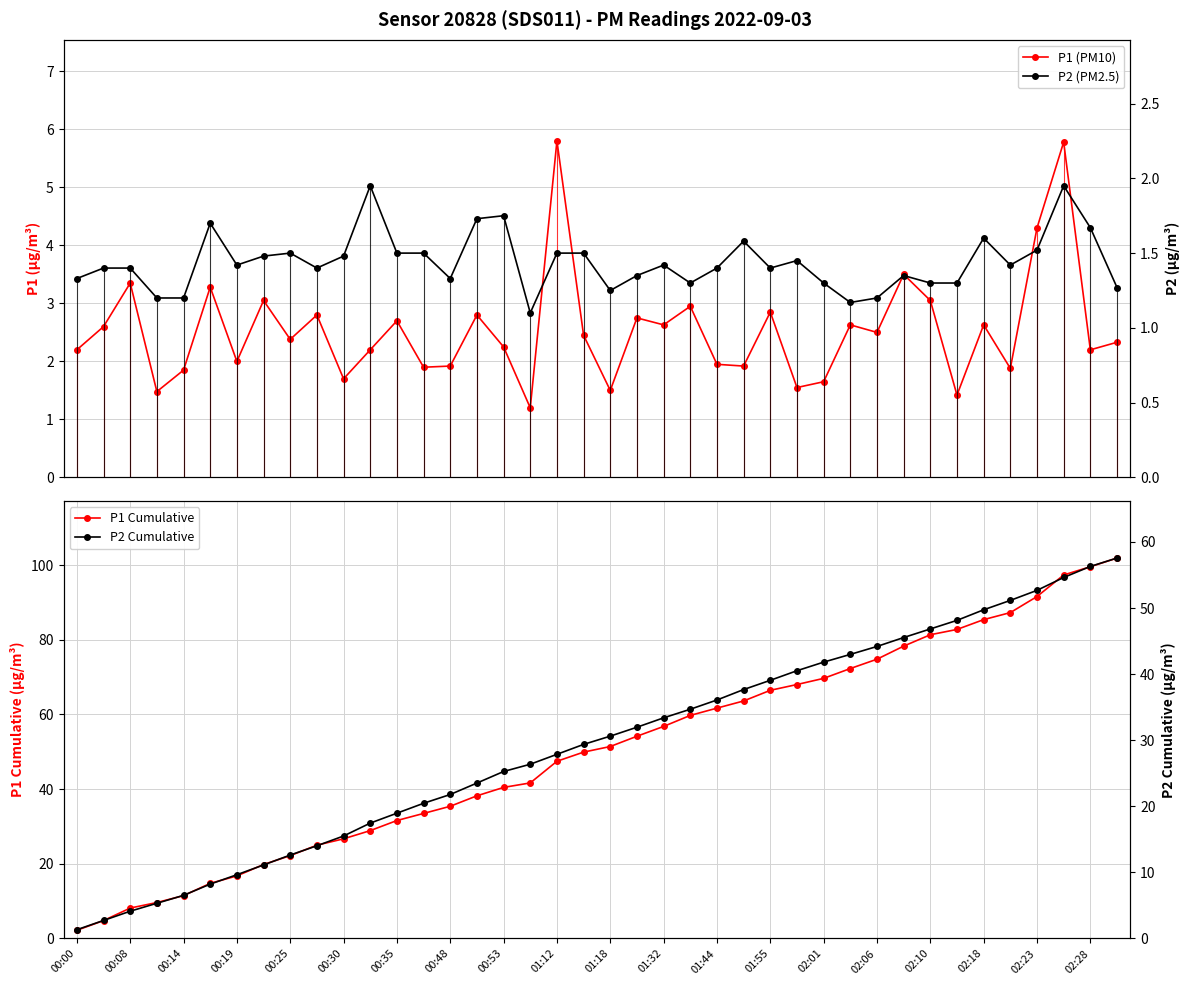

Which category has the lowest value in the P1 Cumulative series?

00:00